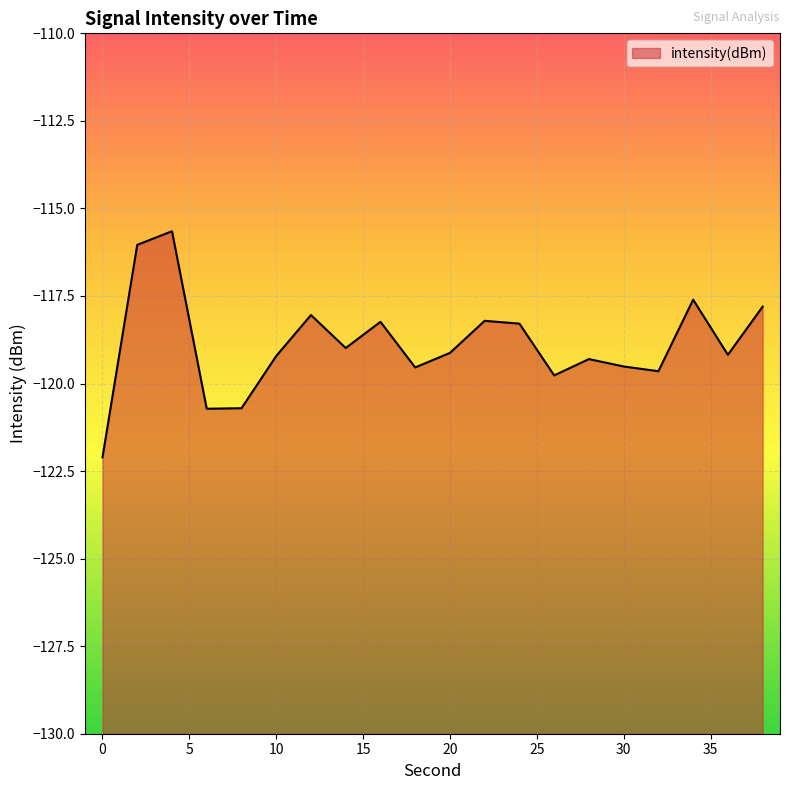

What is the greatest value displayed?

-115.7